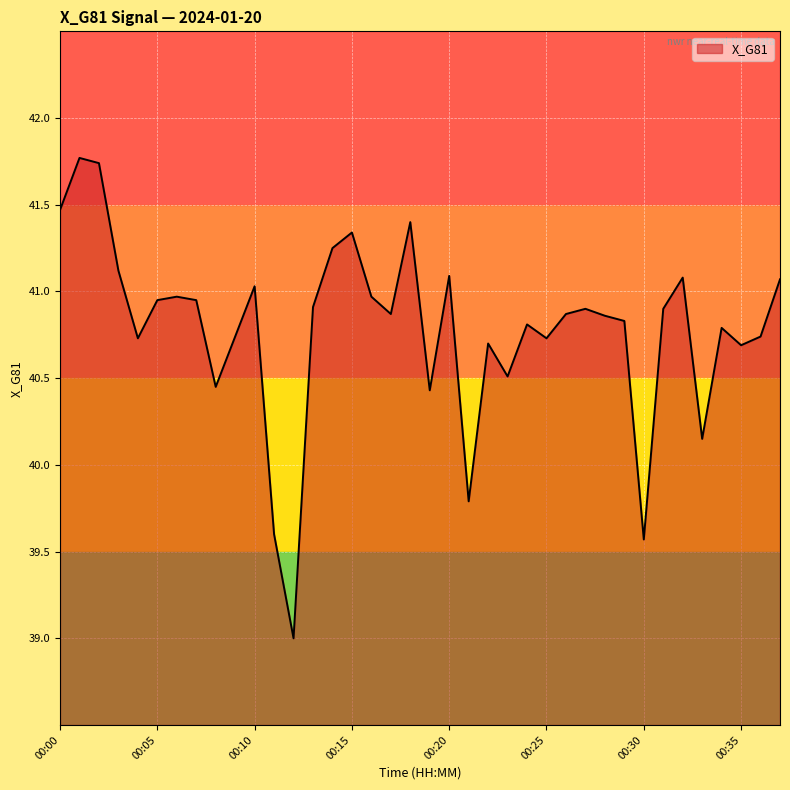

What is the maximum value shown in the chart?

41.8